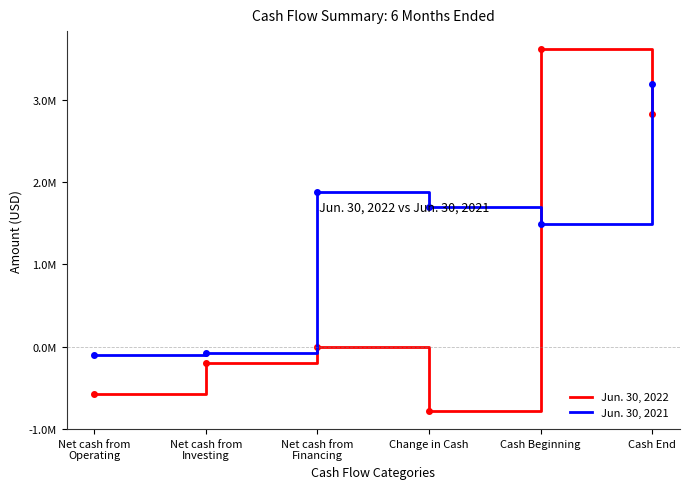

Which series has the widest spread of values?

Jun. 30, 2022